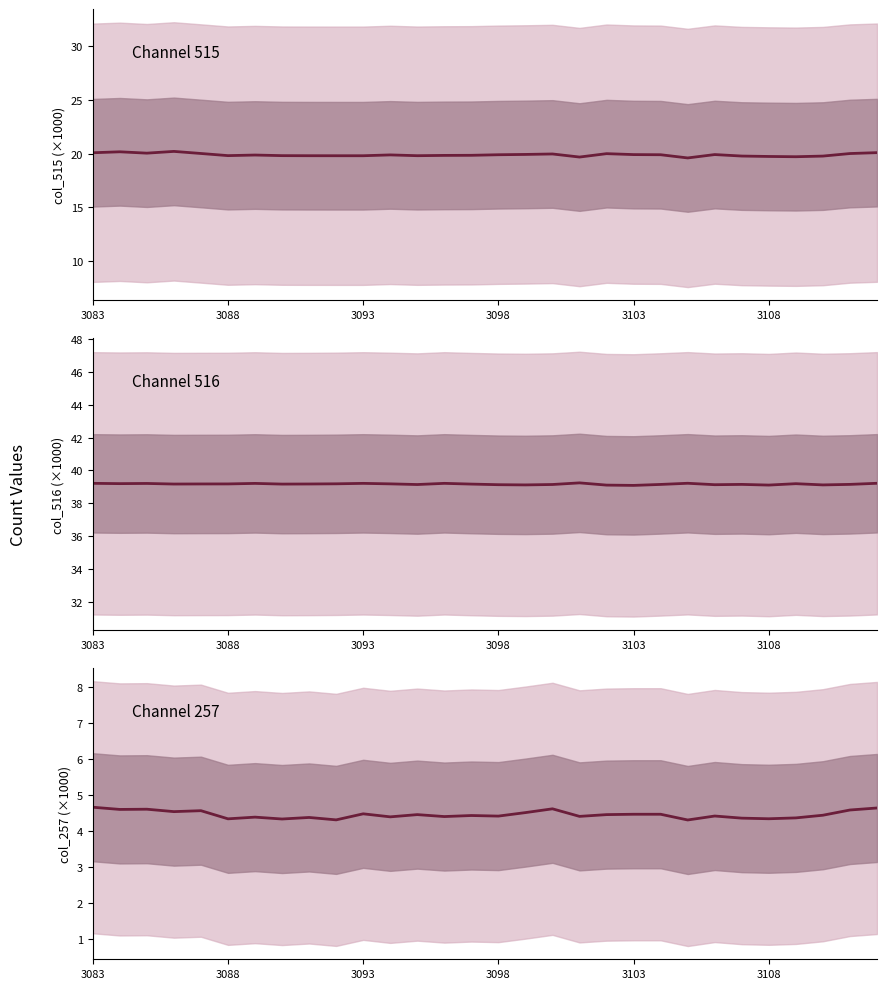

What is the approximate value of col_257 at 21?

4.5